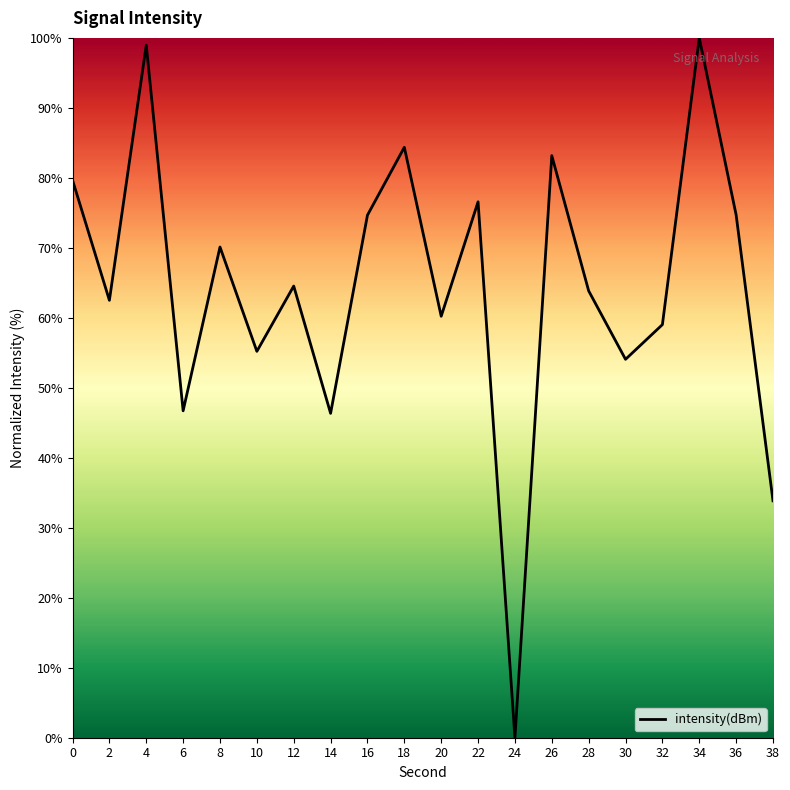

What is the change in value from 14 to 28?

+17.5